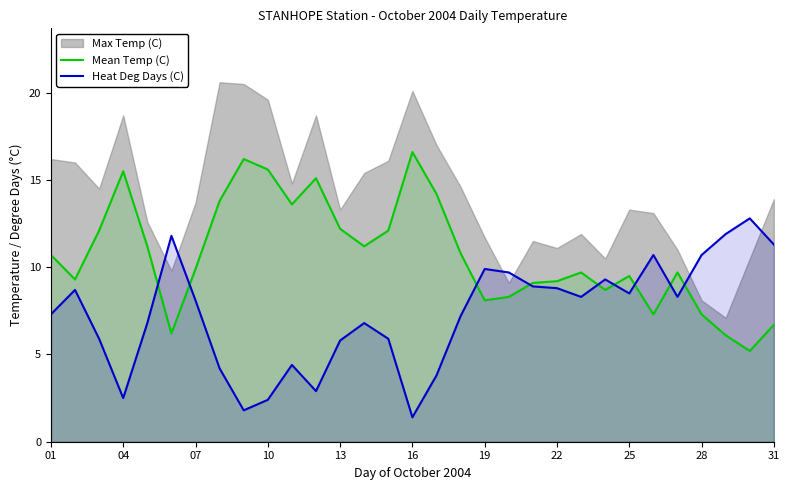

At which label is Mean Temp (C) closest to 10?

07